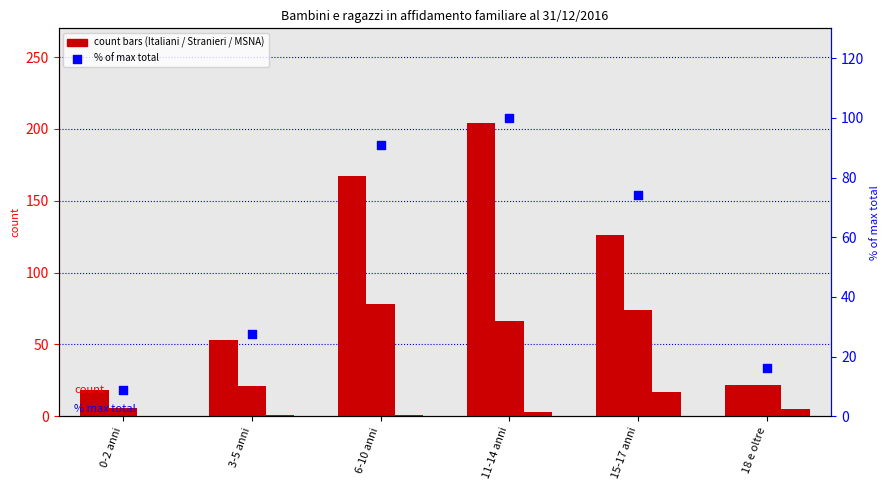

Which series contains the highest Y value?

Italiani